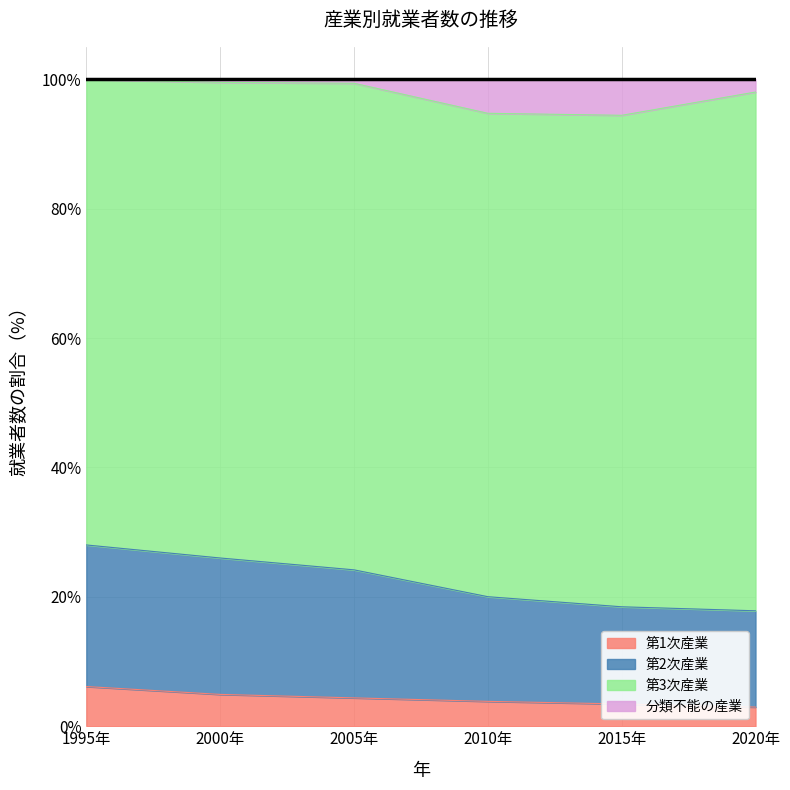

The 第1次産業 series shows 4.4 at 2005年. True or false?

True